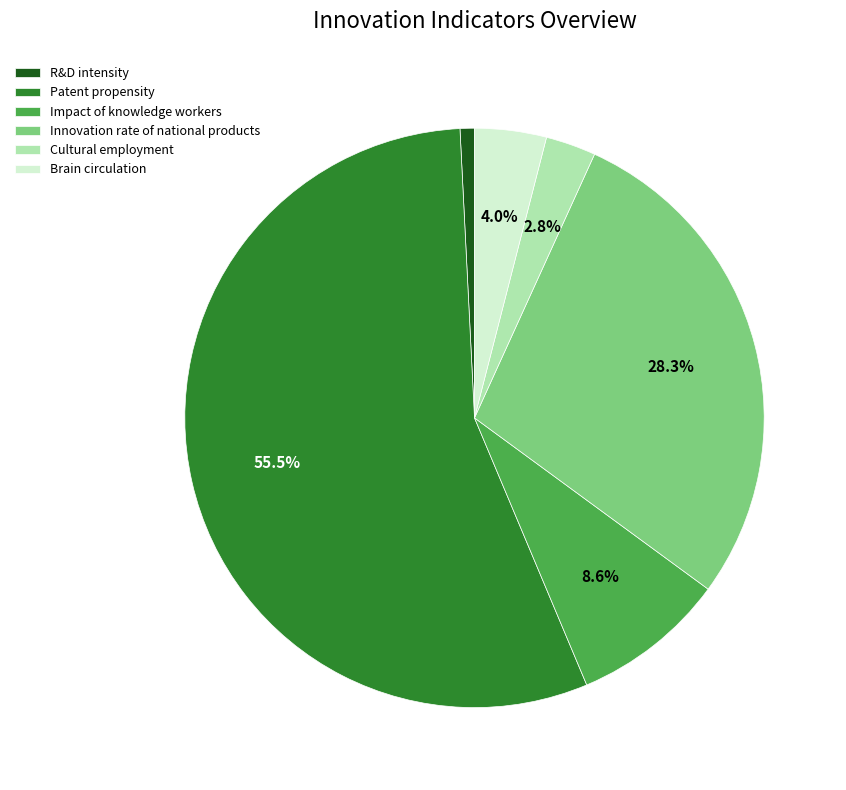

What percentage do Brain circulation and Innovation rate of national products together represent?

32.3%